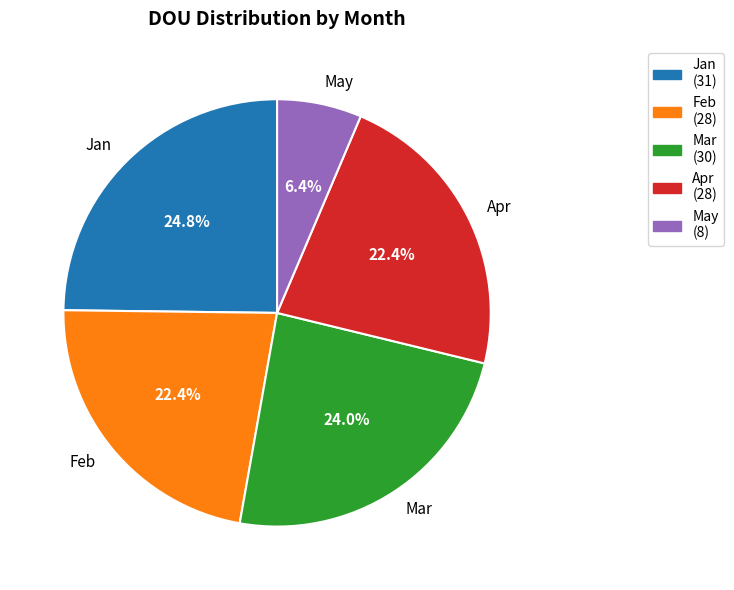

What is the total percentage of Jan and Feb?

47.2%